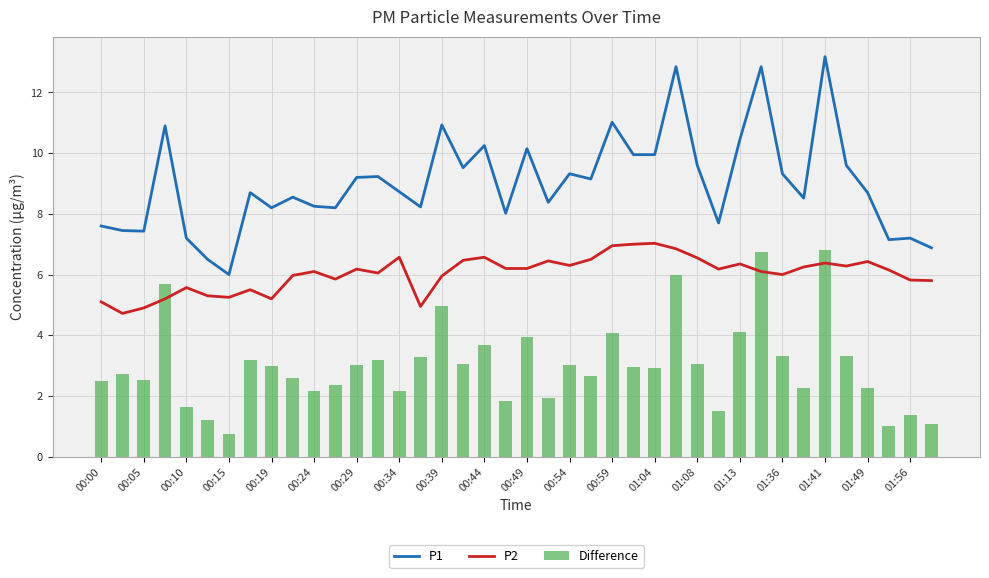

What is the sum of the Difference values at 00:44 and 01:41?

10.5